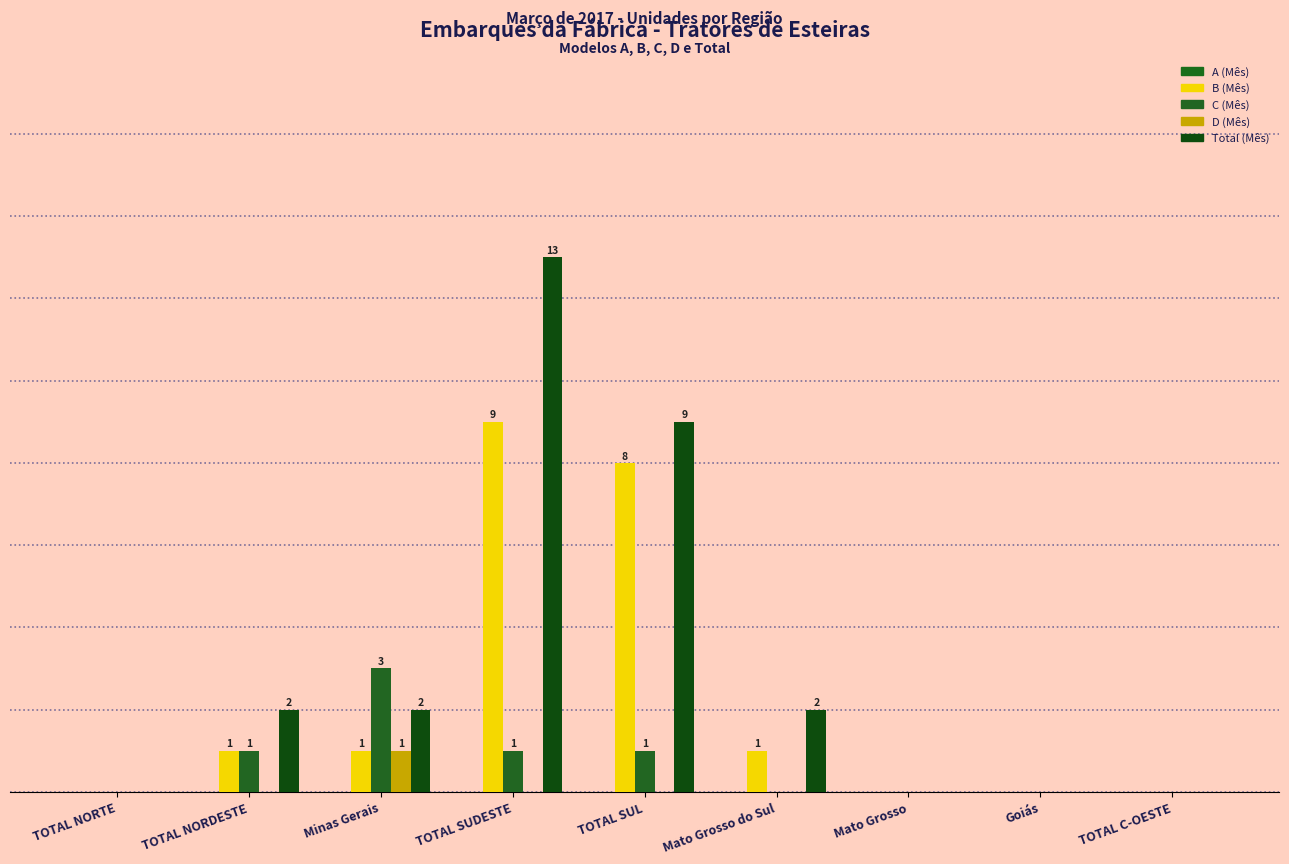

Are the bars grouped side by side (vs. stacked)?

Yes